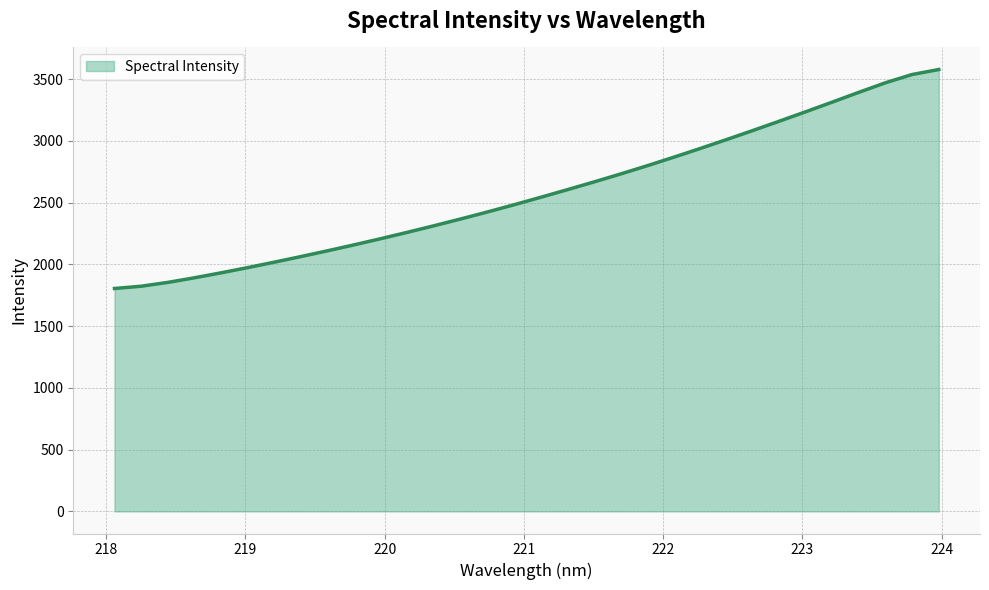

True or false: the data has more than 2 interior local peaks.

False